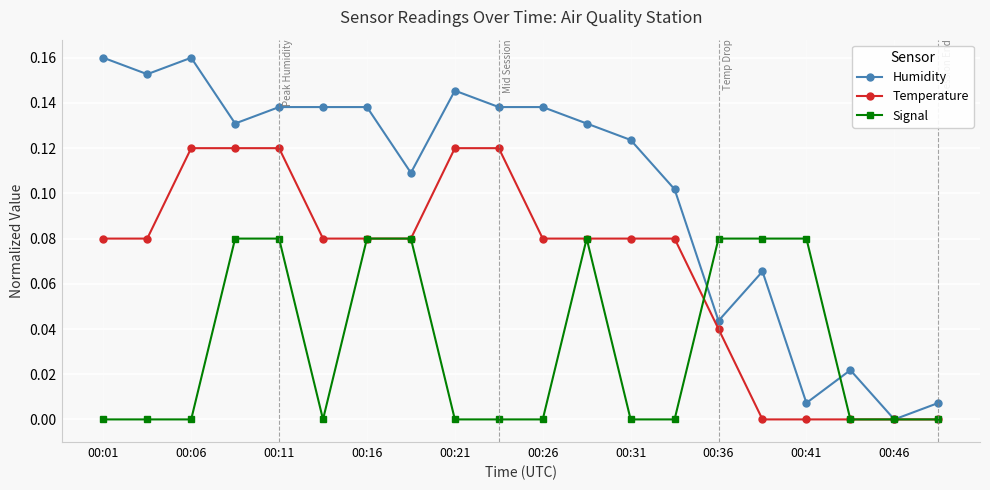

List the series in order of their overall mean, lowest first.

Signal, Temperature, Humidity